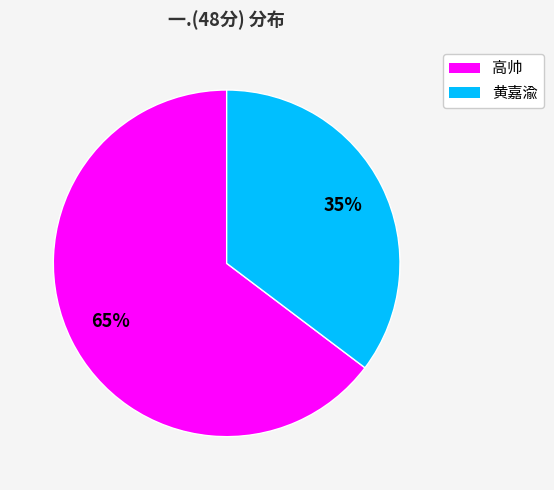

To the nearest percent, what is the average slice percentage?

50%